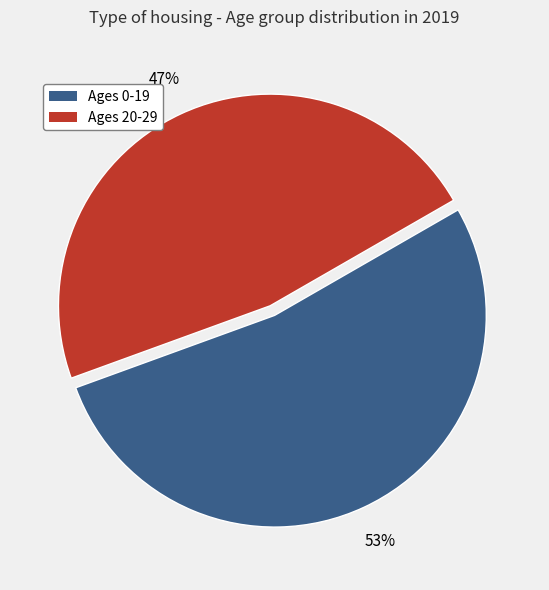

Does any single category account for the majority?

Yes